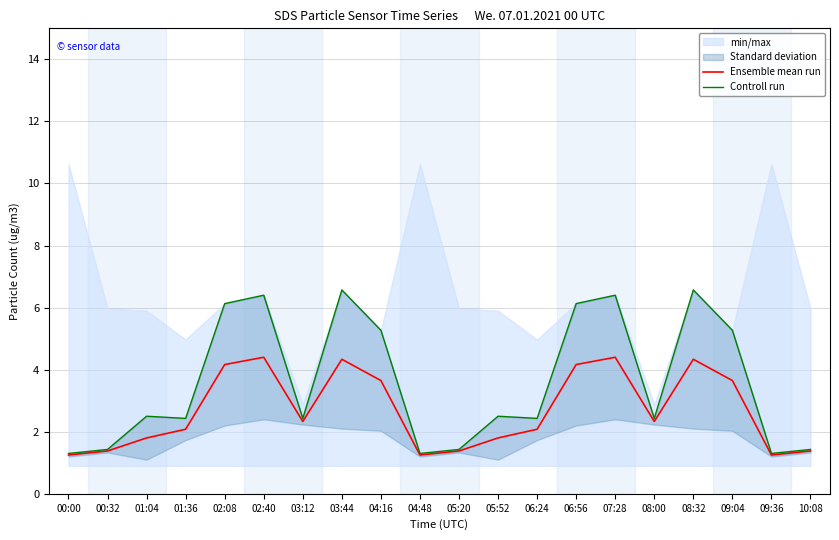

How many values in the Ensemble mean run series exceed 2?

12